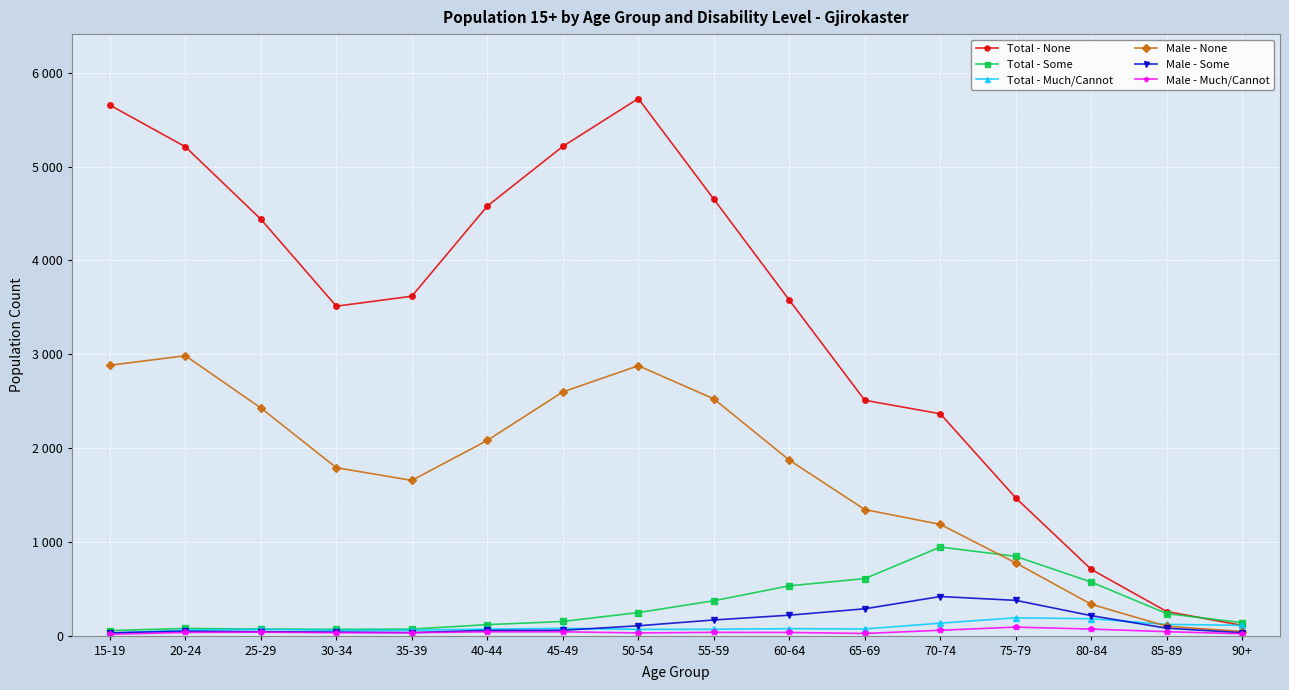

The value of Total - None at 75-79 is 1468. True or false?

True